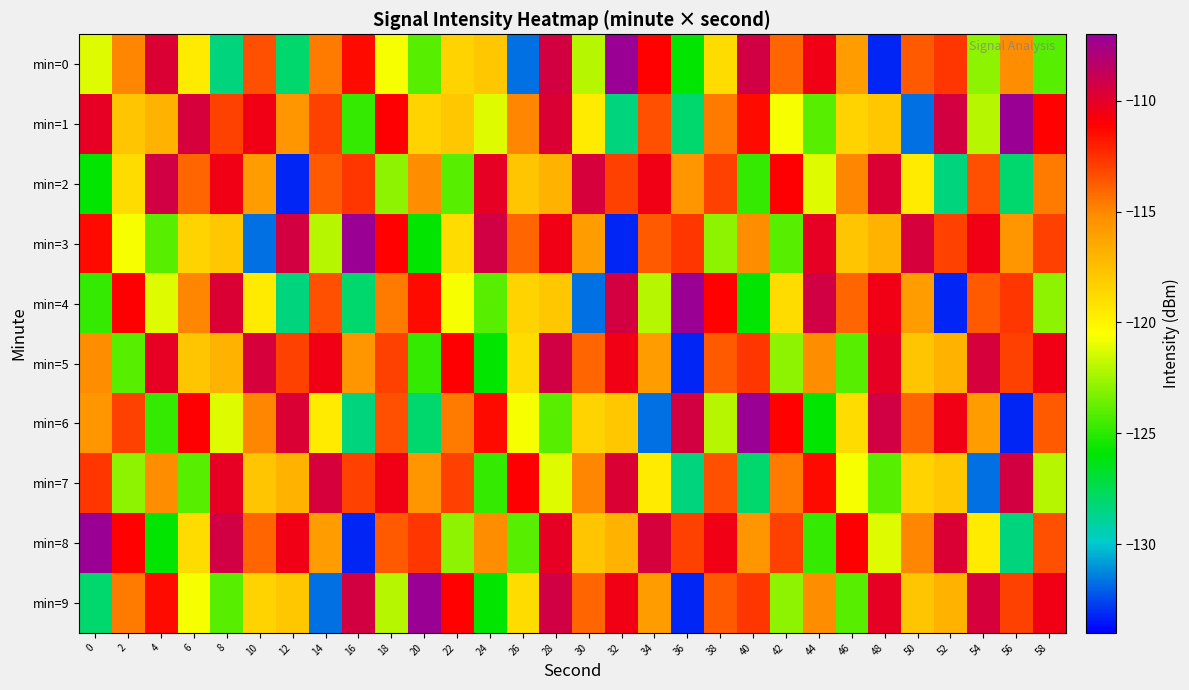

Reading left to right, list all the values displayed in this chart.

min=0: 0=-121.2	2=-115.0	4=-109.7	6=-119.6	8=-128.4	10=-113.4	12=-128.0	14=-114.7	16=-111.4	18=-120.6	20=-124.0	22=-118.5	24=-117.9	26=-131.7	28=-109.4	30=-122.0	32=-107.2	34=-111.2	36=-125.8	38=-118.9	40=-109.2	42=-114.0	44=-110.6	46=-115.9	48=-133.2	50=-113.7	52=-112.6	54=-122.9	56=-115.2	58=-124.1
min=1: 0=-110.1	2=-117.8	4=-117.0	6=-109.5	8=-112.9	10=-110.5	12=-115.6	14=-113.0	16=-124.8	18=-111.1	20=-118.5	22=-117.9	24=-121.2	26=-115.0	28=-109.7	30=-119.6	32=-128.4	34=-113.4	36=-128.0	38=-114.7	40=-111.4	42=-120.6	44=-124.0	46=-118.5	48=-117.9	50=-131.7	52=-109.4	54=-122.0	56=-107.2	58=-111.2
min=2: 0=-125.8	2=-118.9	4=-109.2	6=-114.0	8=-110.6	10=-115.9	12=-133.2	14=-113.7	16=-112.6	18=-122.9	20=-115.2	22=-124.1	24=-110.1	26=-117.8	28=-117.0	30=-109.5	32=-112.9	34=-110.5	36=-115.6	38=-113.0	40=-124.8	42=-111.1	44=-121.2	46=-115.0	48=-109.7	50=-119.6	52=-128.4	54=-113.4	56=-128.0	58=-114.7
min=3: 0=-111.4	2=-120.6	4=-124.0	6=-118.5	8=-117.9	10=-131.7	12=-109.4	14=-122.0	16=-107.2	18=-111.2	20=-125.8	22=-118.9	24=-109.2	26=-114.0	28=-110.6	30=-115.9	32=-133.2	34=-113.7	36=-112.6	38=-122.9	40=-115.2	42=-124.1	44=-110.1	46=-117.8	48=-117.0	50=-109.5	52=-112.9	54=-110.5	56=-115.6	58=-113.0
min=4: 0=-124.8	2=-111.1	4=-121.2	6=-115.0	8=-109.7	10=-119.6	12=-128.4	14=-113.4	16=-128.0	18=-114.7	20=-111.4	22=-120.6	24=-124.0	26=-118.5	28=-117.9	30=-131.7	32=-109.4	34=-122.0	36=-107.2	38=-111.2	40=-125.8	42=-118.9	44=-109.2	46=-114.0	48=-110.6	50=-115.9	52=-133.2	54=-113.7	56=-112.6	58=-122.9
min=5: 0=-115.2	2=-124.1	4=-110.1	6=-117.8	8=-117.0	10=-109.5	12=-112.9	14=-110.5	16=-115.6	18=-113.0	20=-124.8	22=-111.1	24=-125.8	26=-118.9	28=-109.2	30=-114.0	32=-110.6	34=-115.9	36=-133.2	38=-113.7	40=-112.6	42=-122.9	44=-115.2	46=-124.1	48=-110.1	50=-117.8	52=-117.0	54=-109.5	56=-112.9	58=-110.5
min=6: 0=-115.6	2=-113.0	4=-124.8	6=-111.1	8=-121.2	10=-115.0	12=-109.7	14=-119.6	16=-128.4	18=-113.4	20=-128.0	22=-114.7	24=-111.4	26=-120.6	28=-124.0	30=-118.5	32=-117.9	34=-131.7	36=-109.4	38=-122.0	40=-107.2	42=-111.2	44=-125.8	46=-118.9	48=-109.2	50=-114.0	52=-110.6	54=-115.9	56=-133.2	58=-113.7
min=7: 0=-112.6	2=-122.9	4=-115.2	6=-124.1	8=-110.1	10=-117.8	12=-117.0	14=-109.5	16=-112.9	18=-110.5	20=-115.6	22=-113.0	24=-124.8	26=-111.1	28=-121.2	30=-115.0	32=-109.7	34=-119.6	36=-128.4	38=-113.4	40=-128.0	42=-114.7	44=-111.4	46=-120.6	48=-124.0	50=-118.5	52=-117.9	54=-131.7	56=-109.4	58=-122.0
min=8: 0=-107.2	2=-111.2	4=-125.8	6=-118.9	8=-109.2	10=-114.0	12=-110.6	14=-115.9	16=-133.2	18=-113.7	20=-112.6	22=-122.9	24=-115.2	26=-124.1	28=-110.1	30=-117.8	32=-117.0	34=-109.5	36=-112.9	38=-110.5	40=-115.6	42=-113.0	44=-124.8	46=-111.1	48=-121.2	50=-115.0	52=-109.7	54=-119.6	56=-128.4	58=-113.4
min=9: 0=-128.0	2=-114.7	4=-111.4	6=-120.6	8=-124.0	10=-118.5	12=-117.9	14=-131.7	16=-109.4	18=-122.0	20=-107.2	22=-111.2	24=-125.8	26=-118.9	28=-109.2	30=-114.0	32=-110.6	34=-115.9	36=-133.2	38=-113.7	40=-112.6	42=-122.9	44=-115.2	46=-124.1	48=-110.1	50=-117.8	52=-117.0	54=-109.5	56=-112.9	58=-110.5